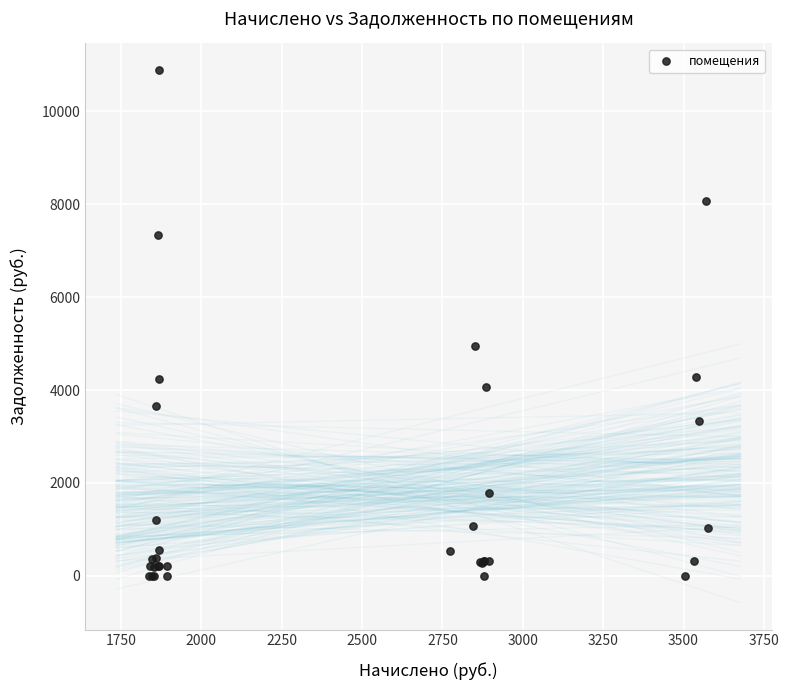

What Y value in the scatter plot is closest to 5443?

4938.9